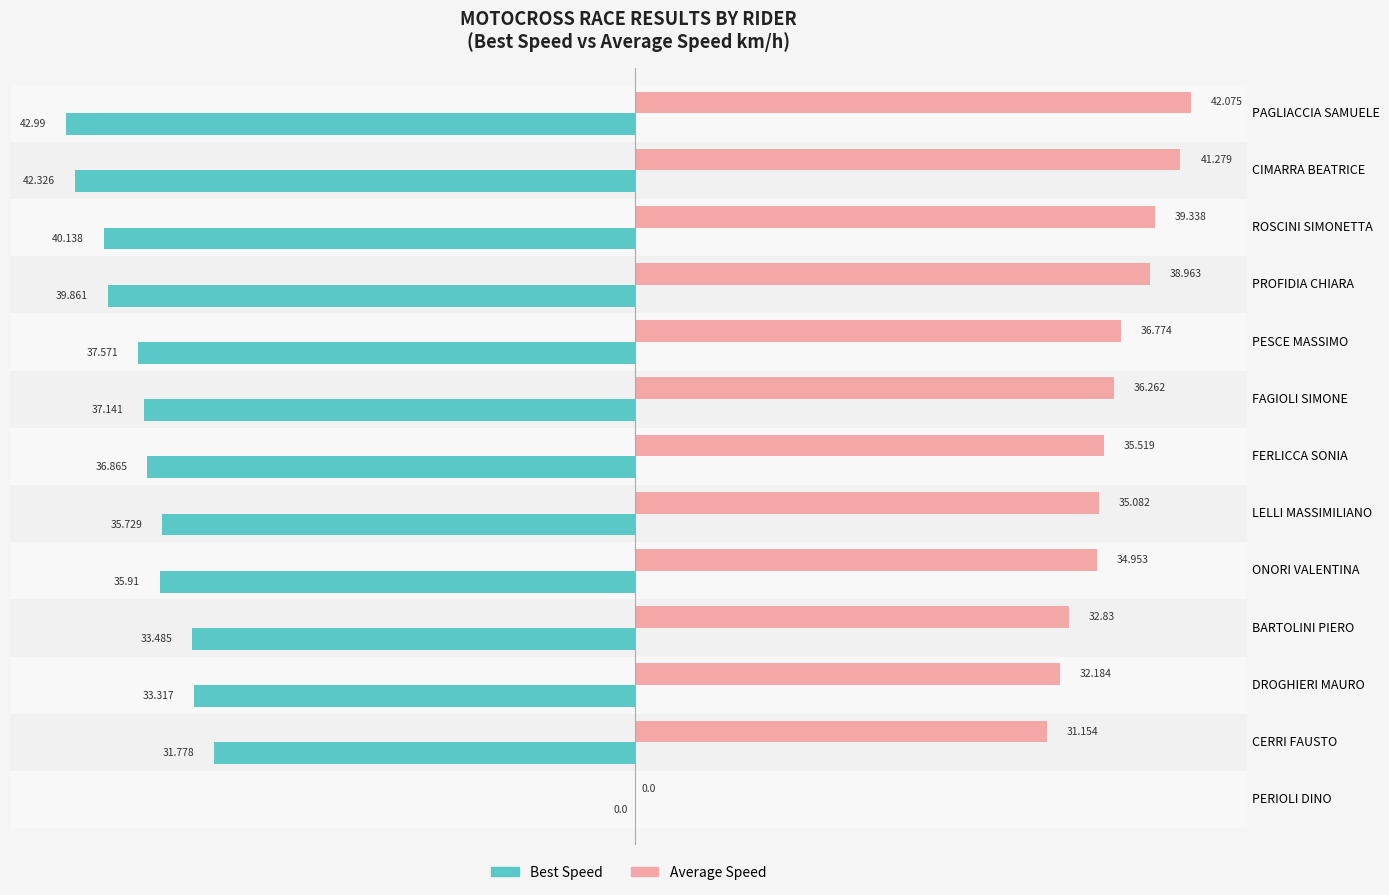

Between ONORI VALENTINA and DROGHIERI MAURO, which series saw the biggest shift?

Average Speed